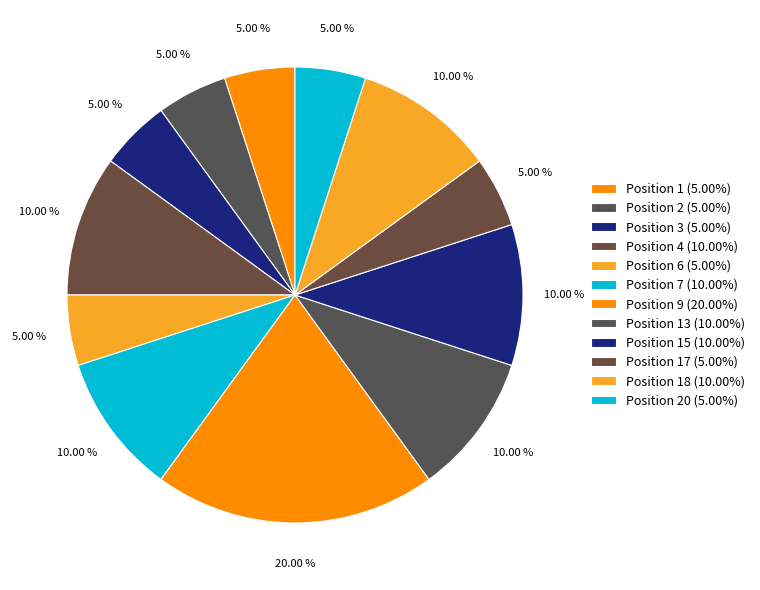

How many slices are in this pie chart?

12